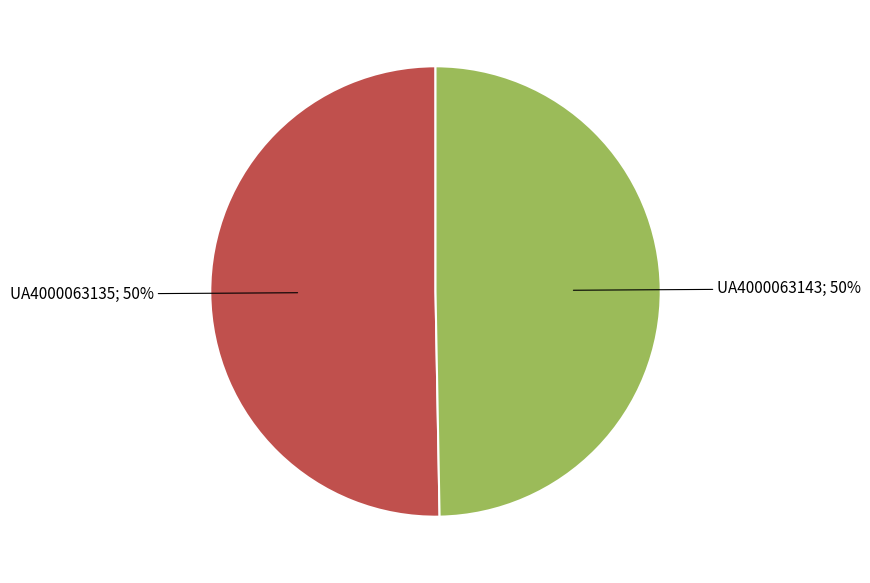

Approximately how many times larger is the value at UA4000063135; 50% compared to UA4000063143; 50%?

1.0